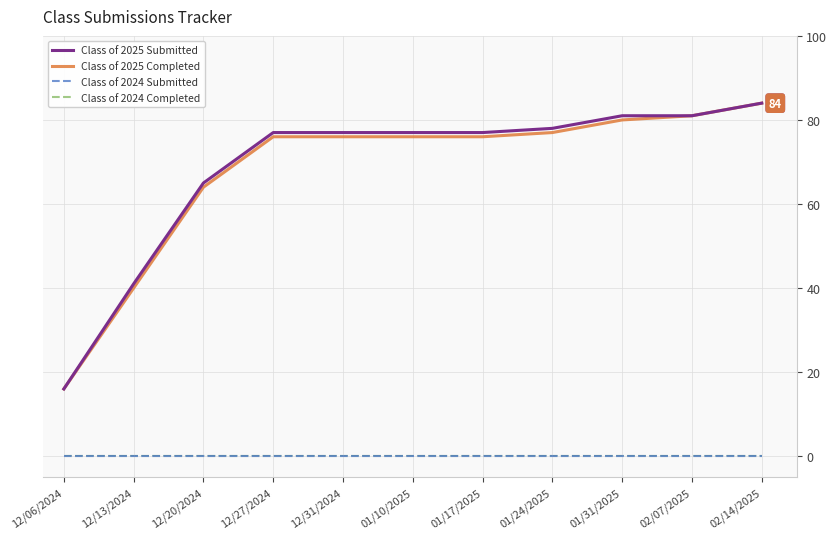

Does the chart have visible grid lines?

Yes